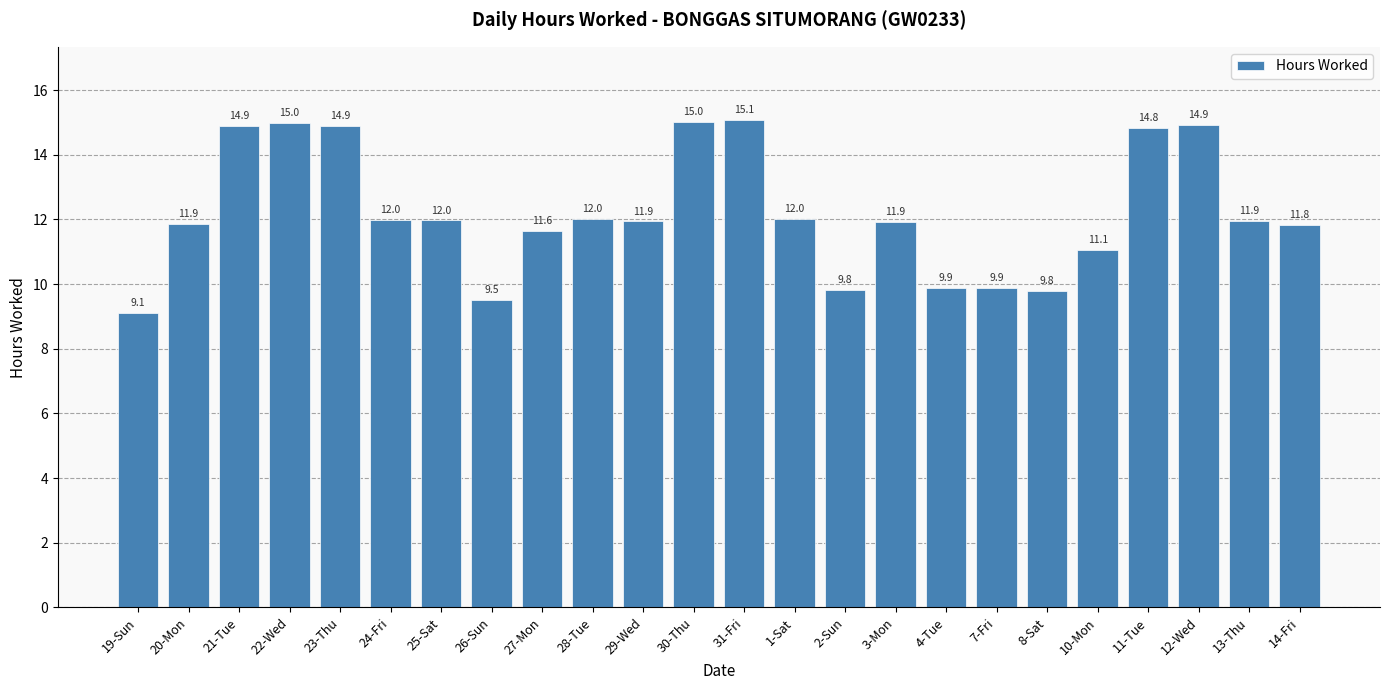

Which has a higher value, 8-Sat or 11-Tue?

11-Tue